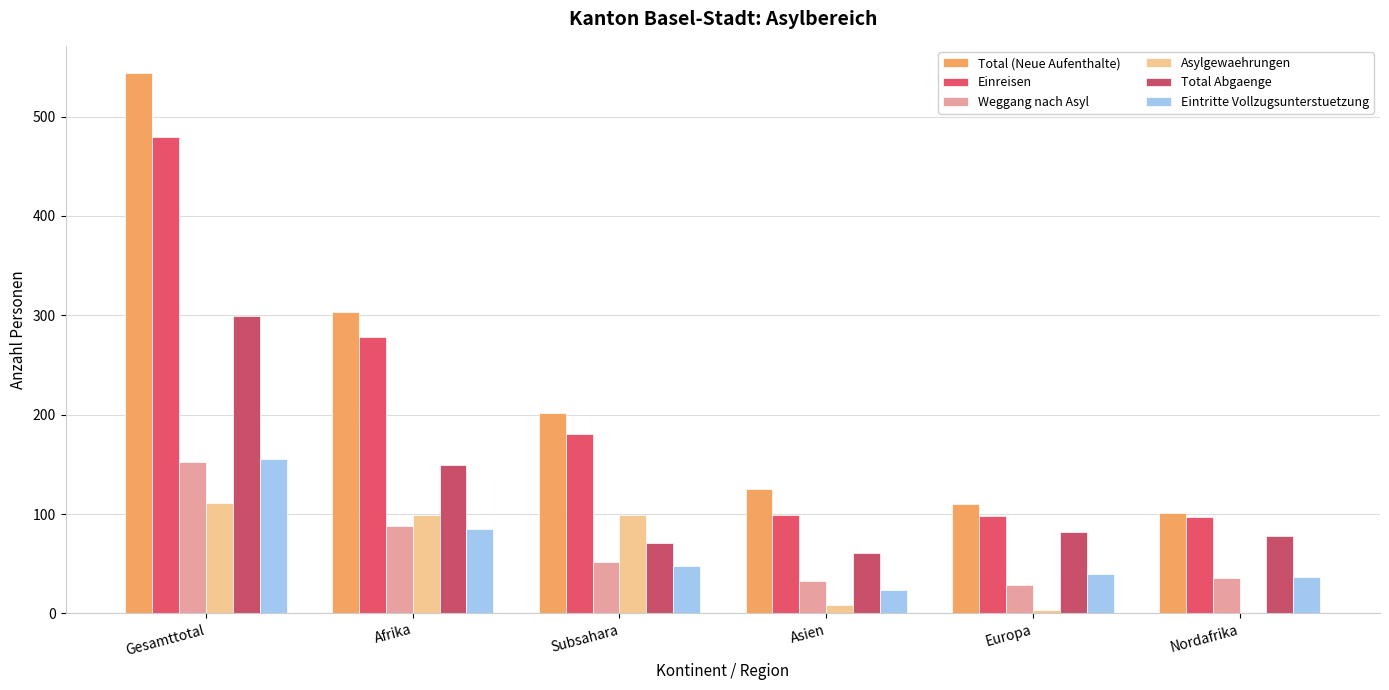

Where does the Total (Neue Aufenthalte) series first go above 202?

Gesamttotal